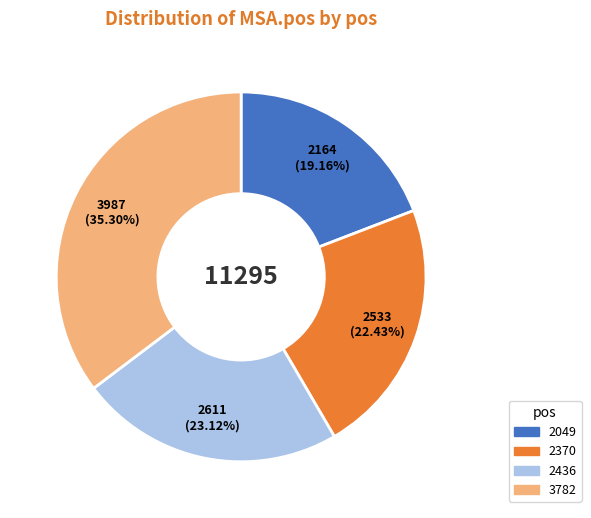

Which category has the smallest portion of the pie?

2049